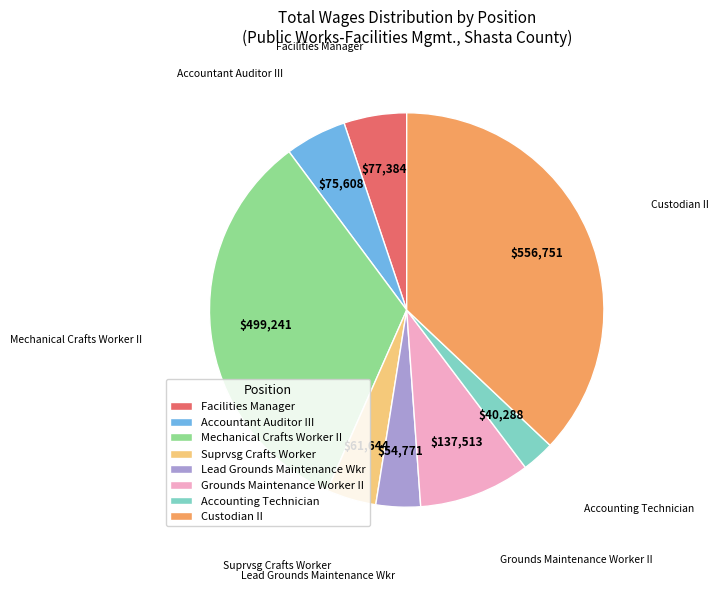

Combined, do Mechanical Crafts Worker II and Facilities Manager account for over 50%?

No